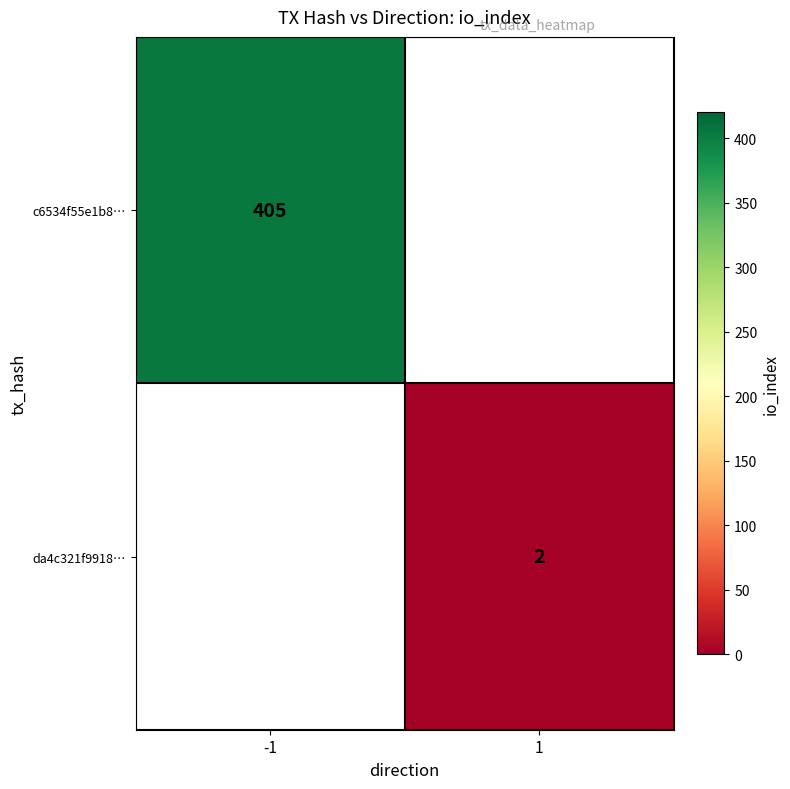

What is the maximum value shown in the chart?

405.0